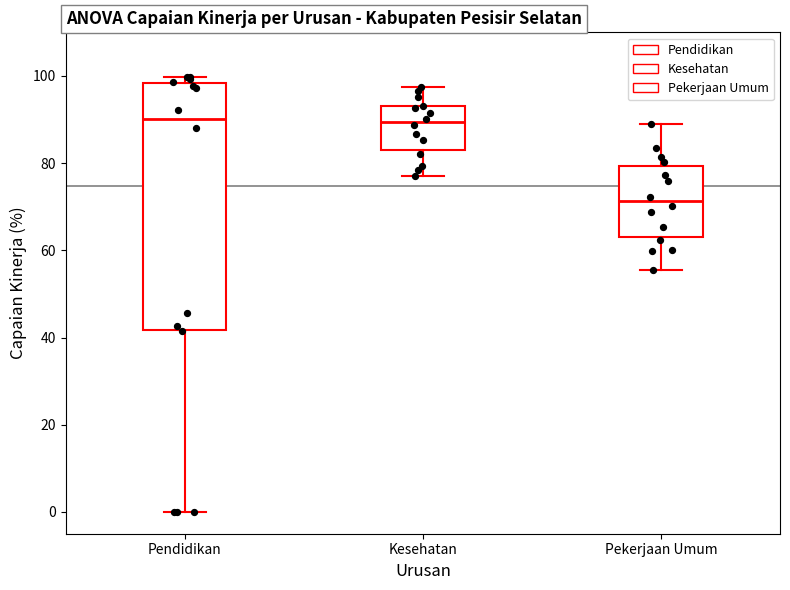

Where does the median line of the box for Pendidikan sit on the y-axis? The values are not printed on the chart, so give them approximately, as read against the axis.

90